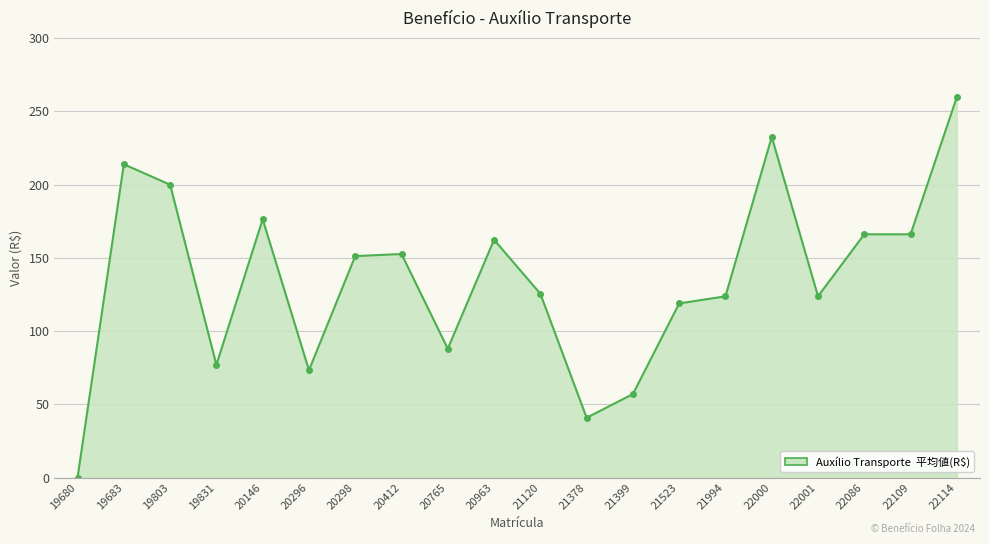

What value does the data have at 21994?

123.7